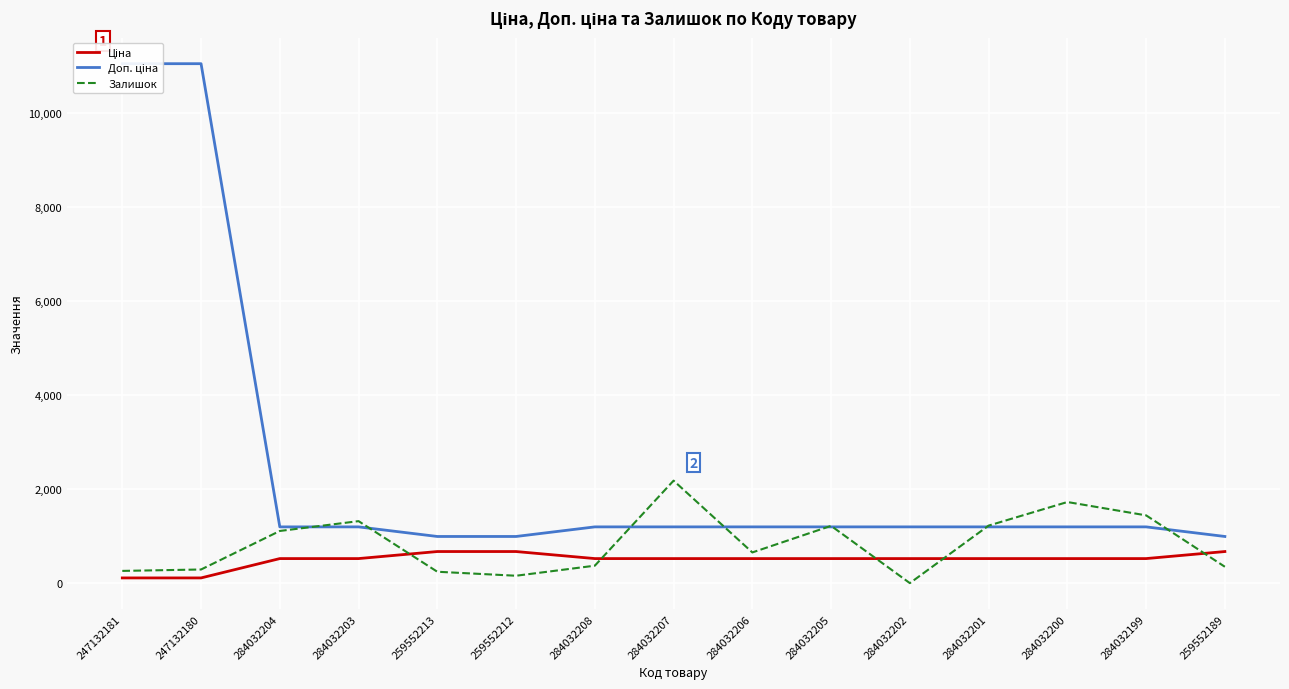

Reading left to right, transcribe all the data shown in this chart.

Ціна: 110.5	110.5	522.2	522.2	672.1	672.1	522.2	522.2	522.2	522.2	522.2	522.2	522.2	522.2	672.1
Доп. ціна: 11055.0	11055.0	1197.0	1197.0	992.7	992.7	1197.0	1197.0	1197.0	1197.0	1197.0	1197.0	1197.0	1197.0	992.7
Залишок: 260.0	290.0	1110.0	1319.0	242.0	157.0	371.0	2181.0	653.0	1219.0	0.0	1224.0	1726.0	1442.0	348.0